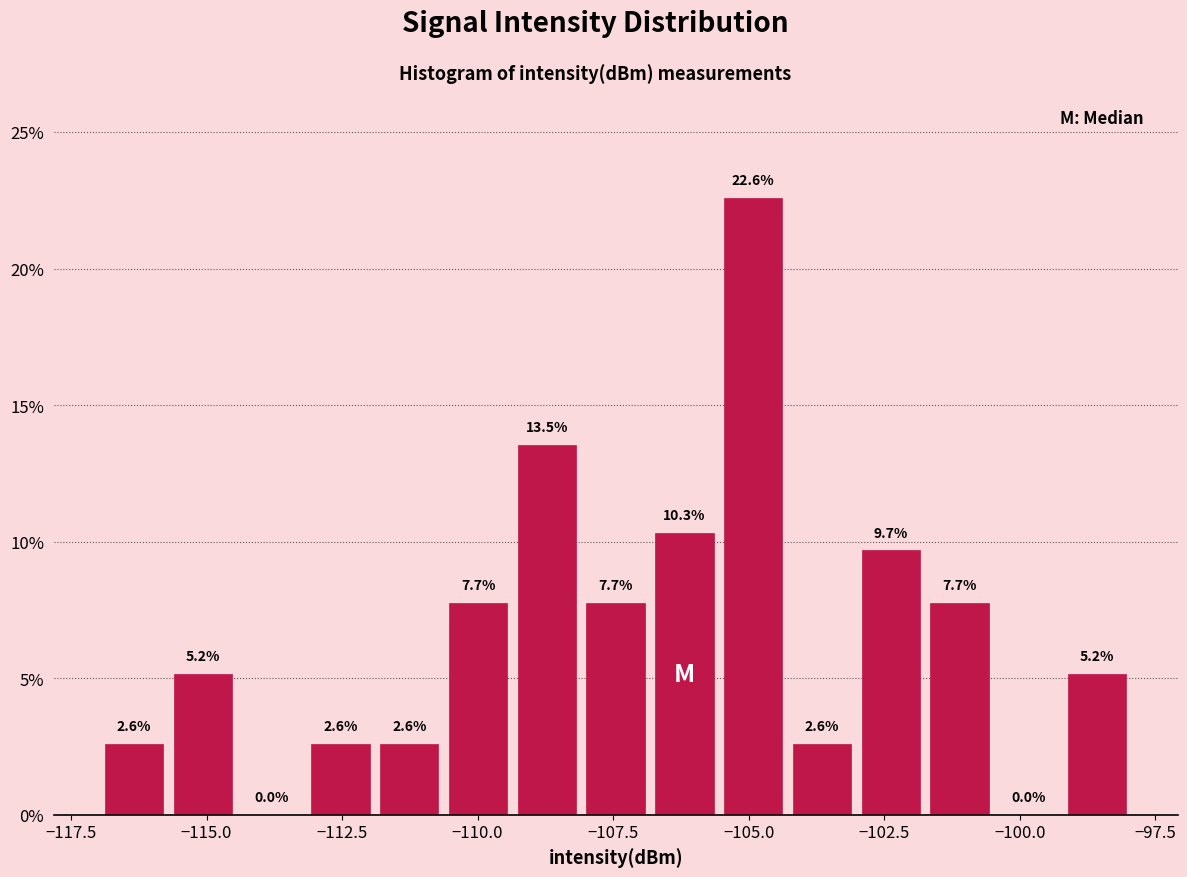

Read against the x-axis, roughly where is the centre of the tallest bar?

-105.0